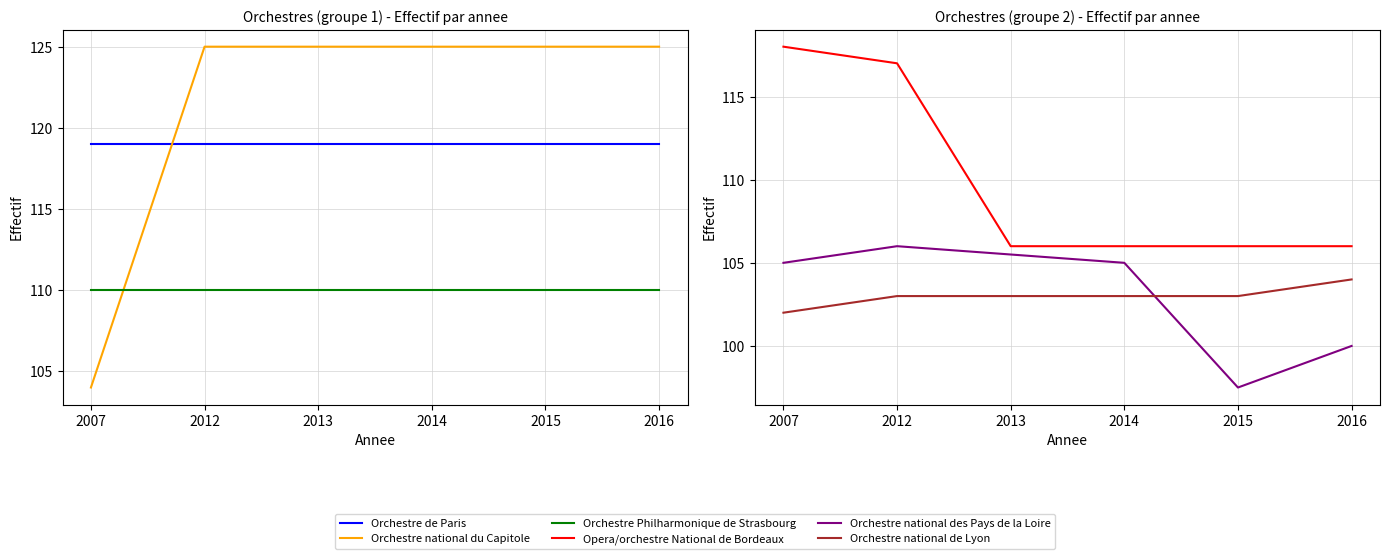

How many lines are shown in the chart?

6